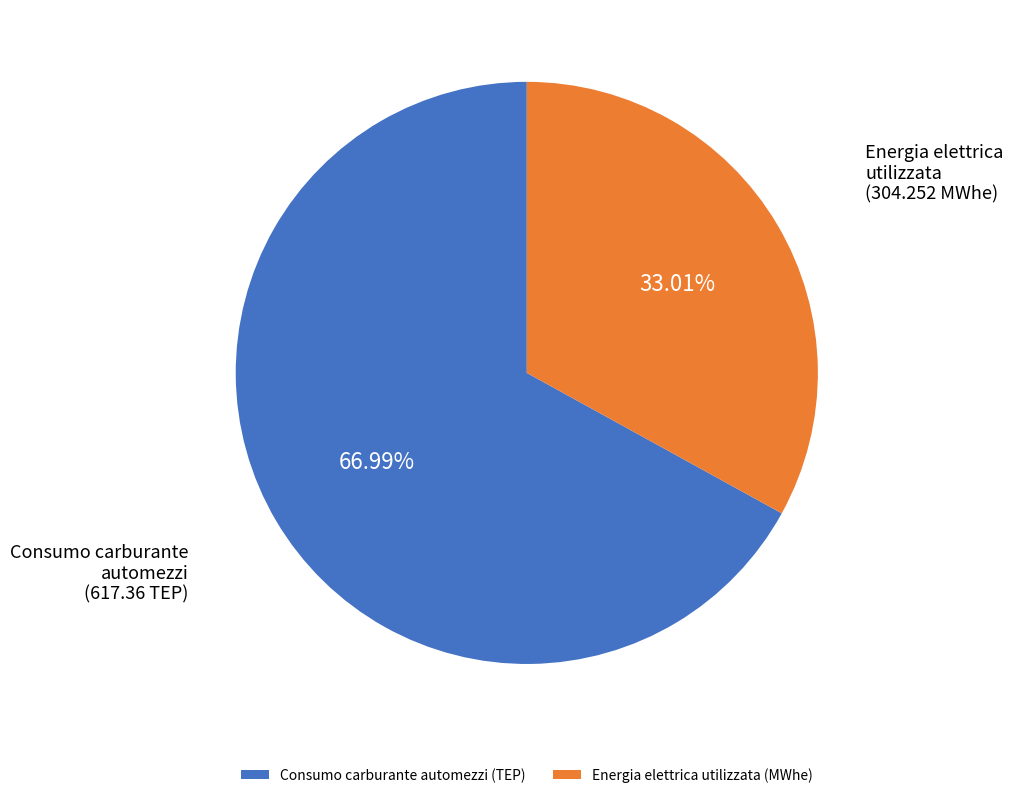

True or false: Energia elettrica utilizzata (MWhe) accounts for 21% of the total.

False